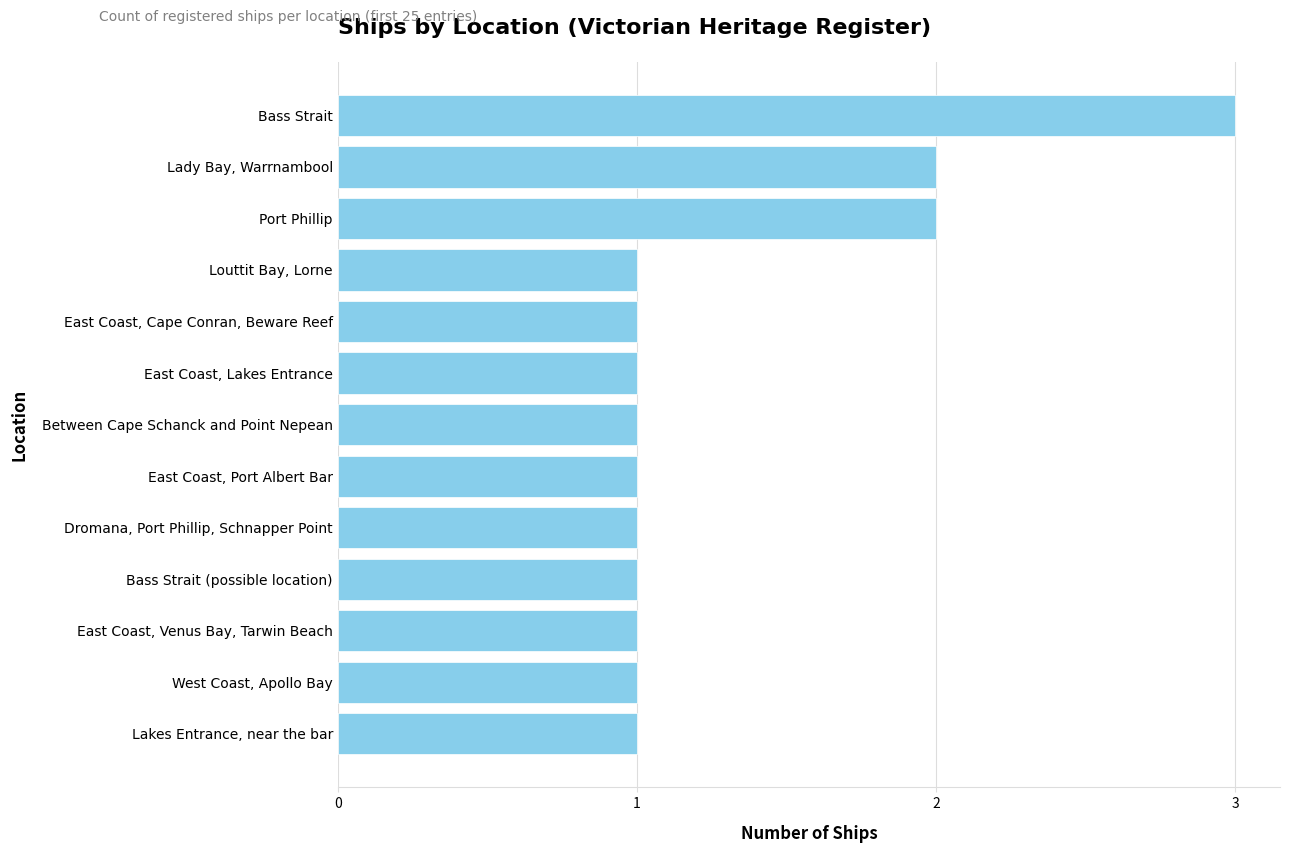

What is the approximate value at Bass Strait?

3